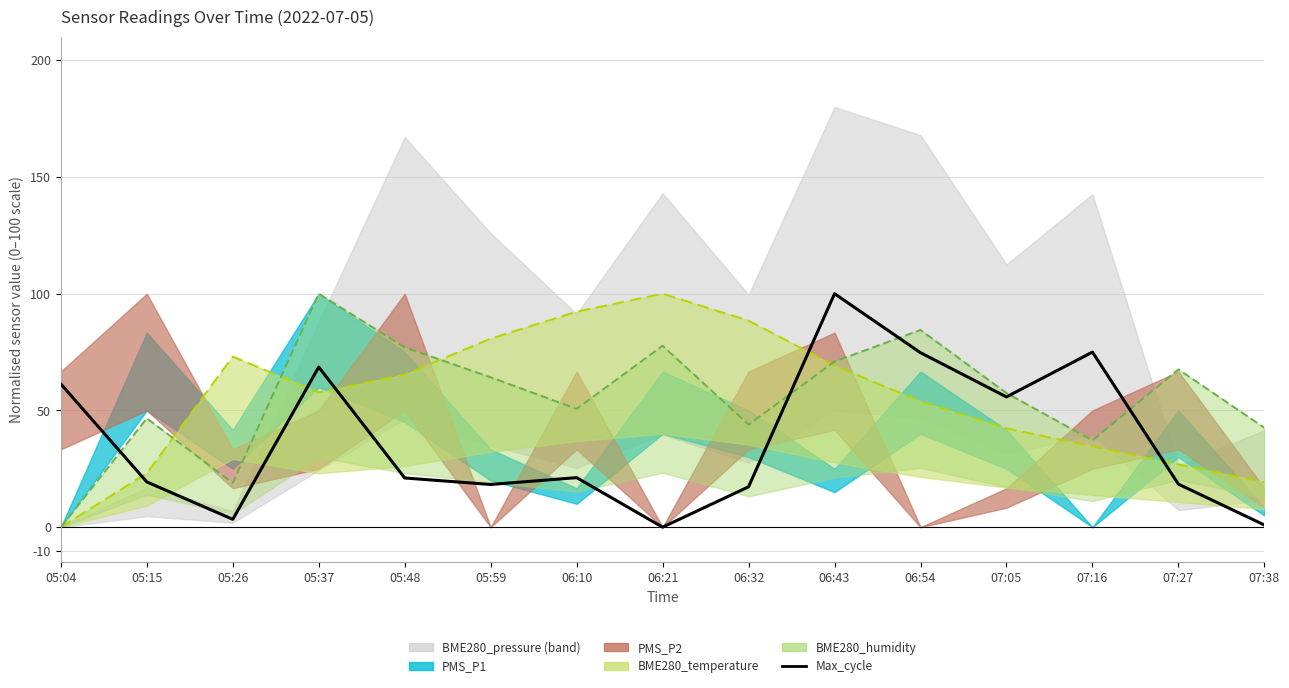

At which category does the chart reach its peak across all series?

06:43